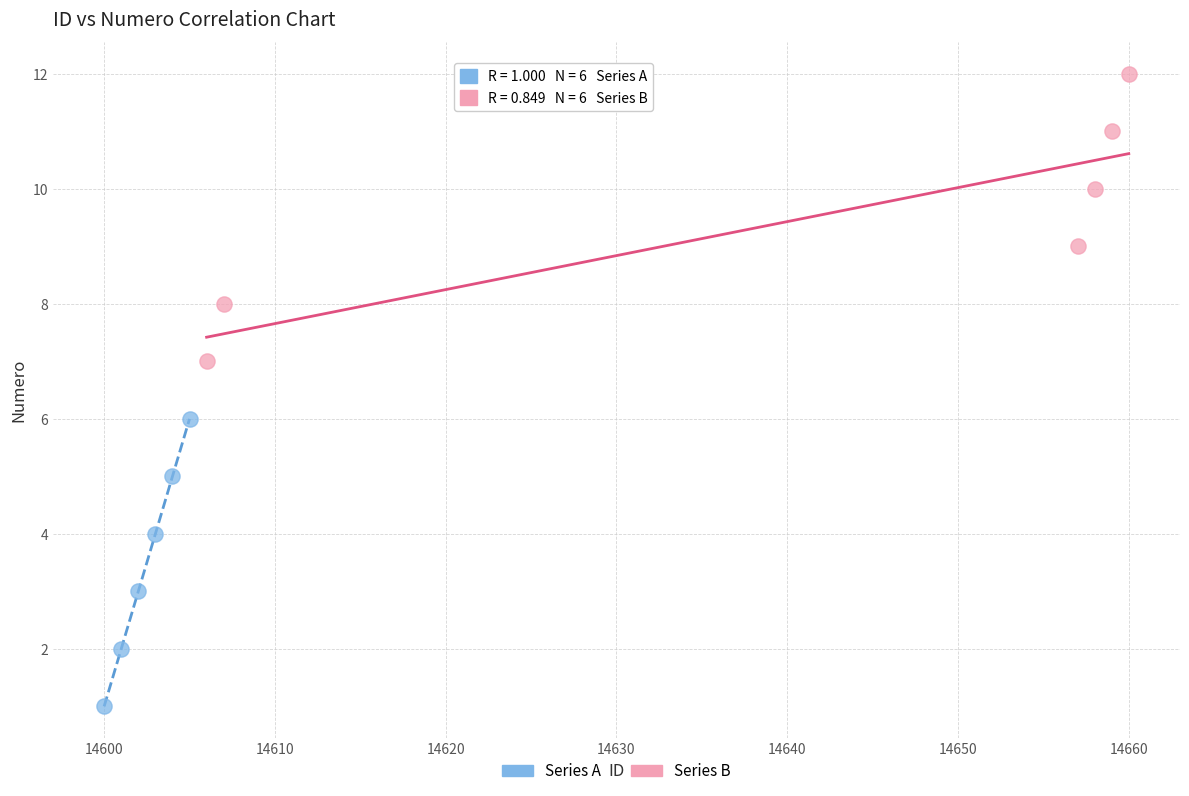

Which series reaches the maximum Y coordinate?

Series B